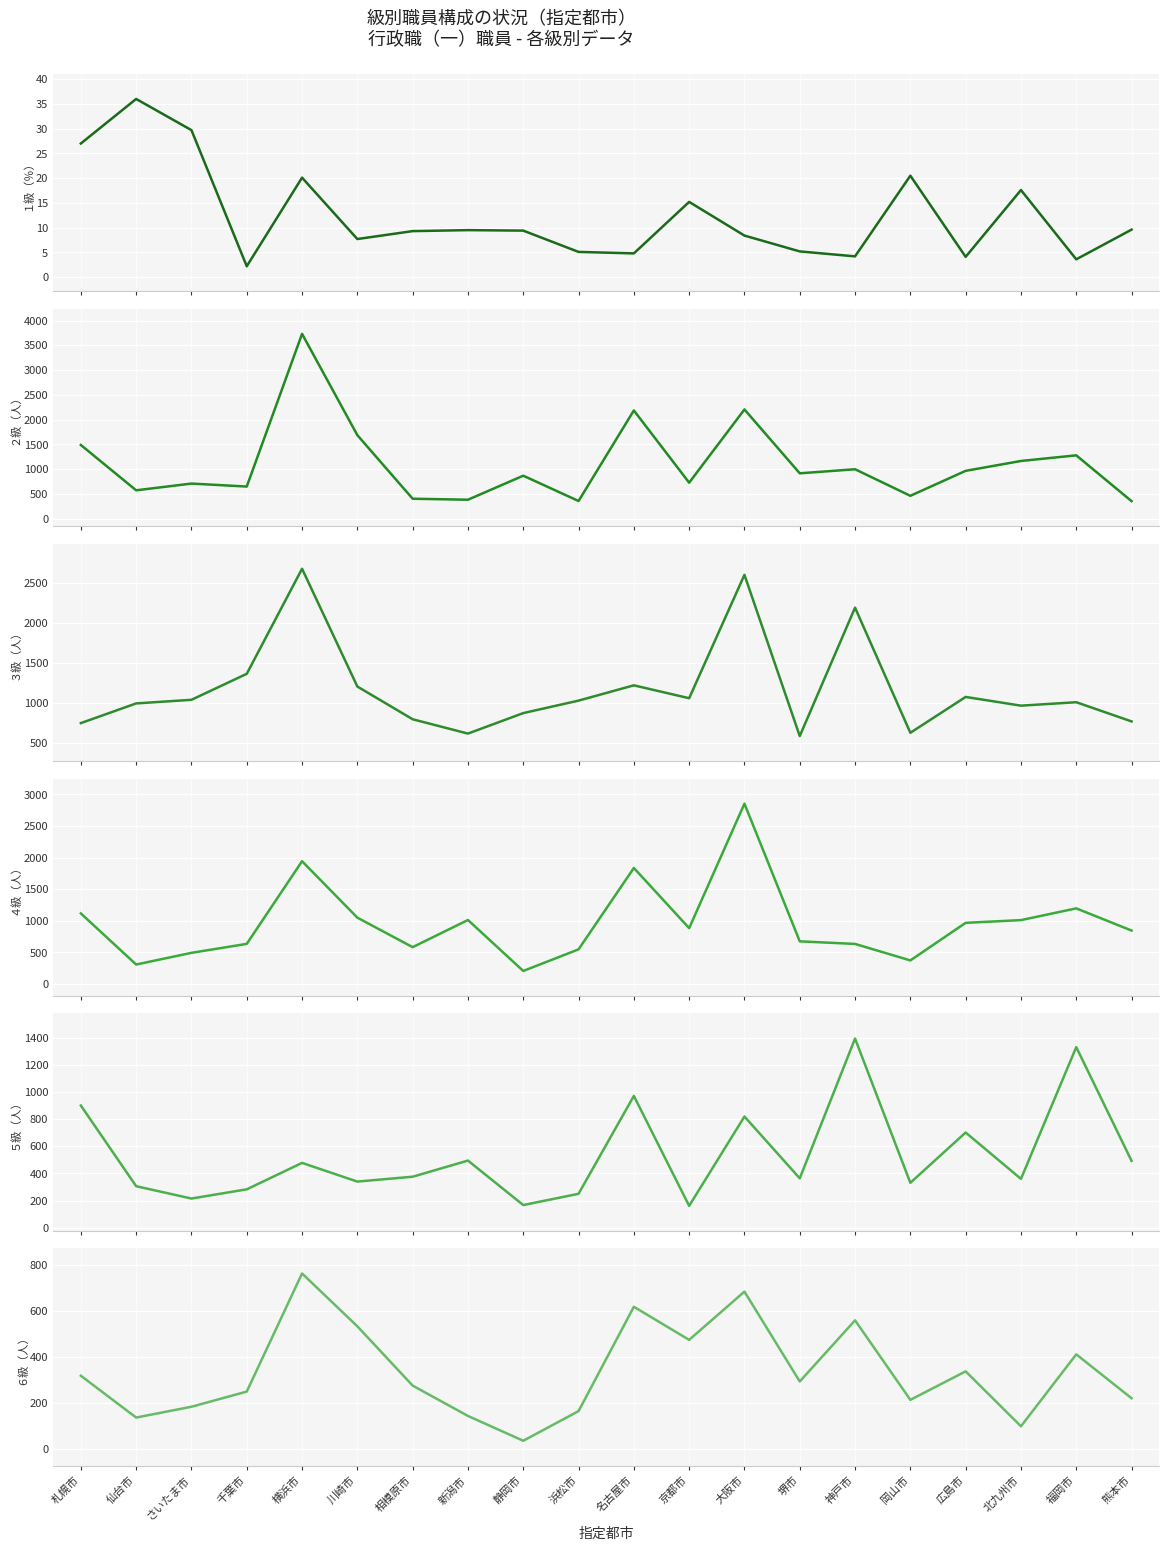

What is the difference between the maximum and minimum values in the ２級（人） series?

3377.0